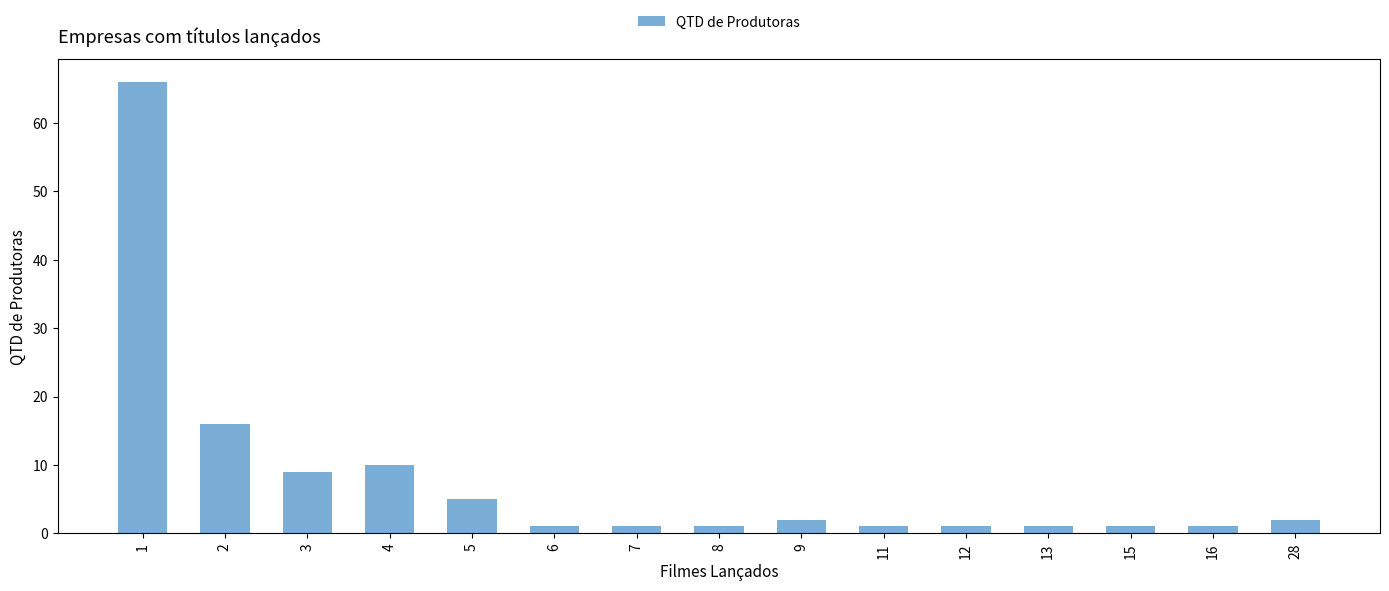

Where is the data nearest to the value 33?

2